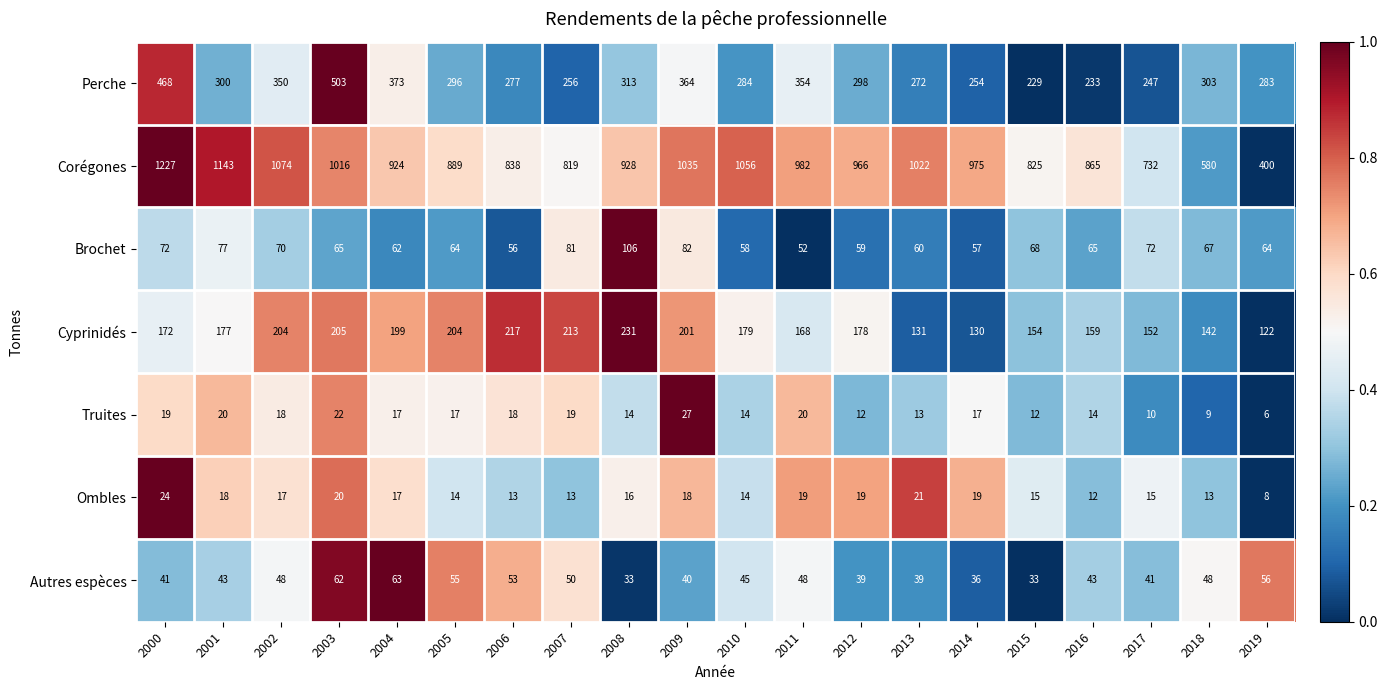

True or false: Truites has a value of 22 at 2003.

True